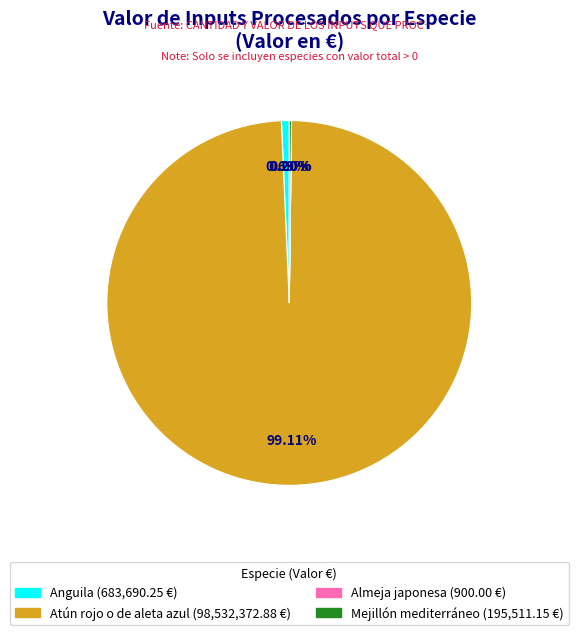

To the nearest percent, what is the average slice percentage?

25%